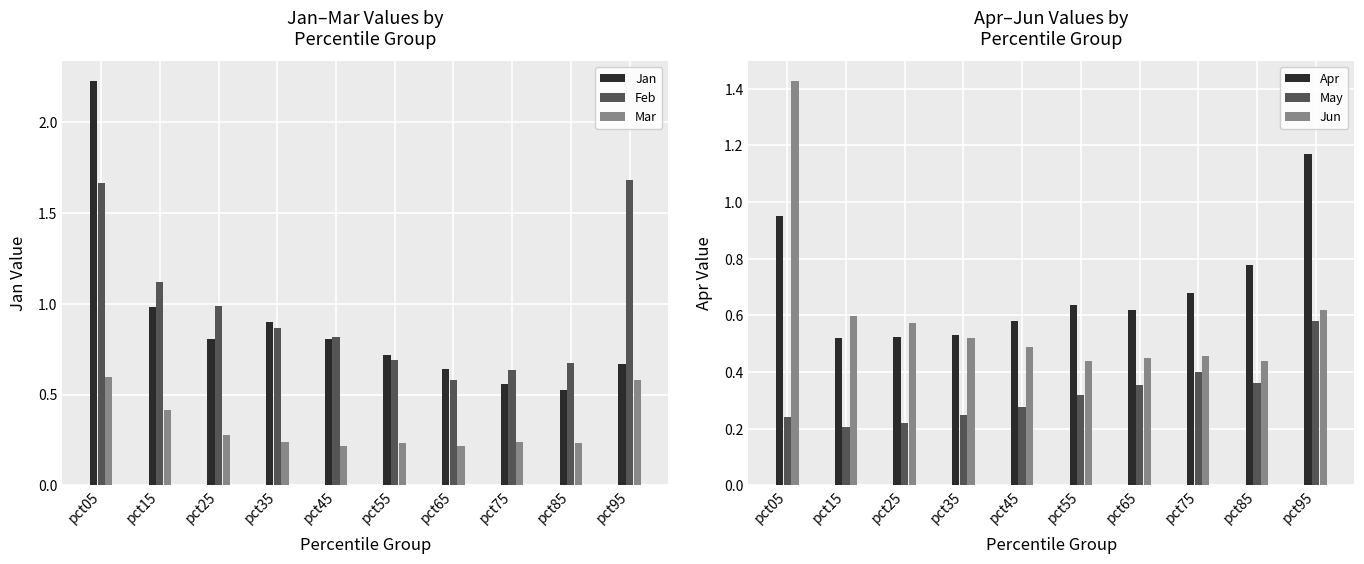

What is the minimum value shown in the chart?

0.2